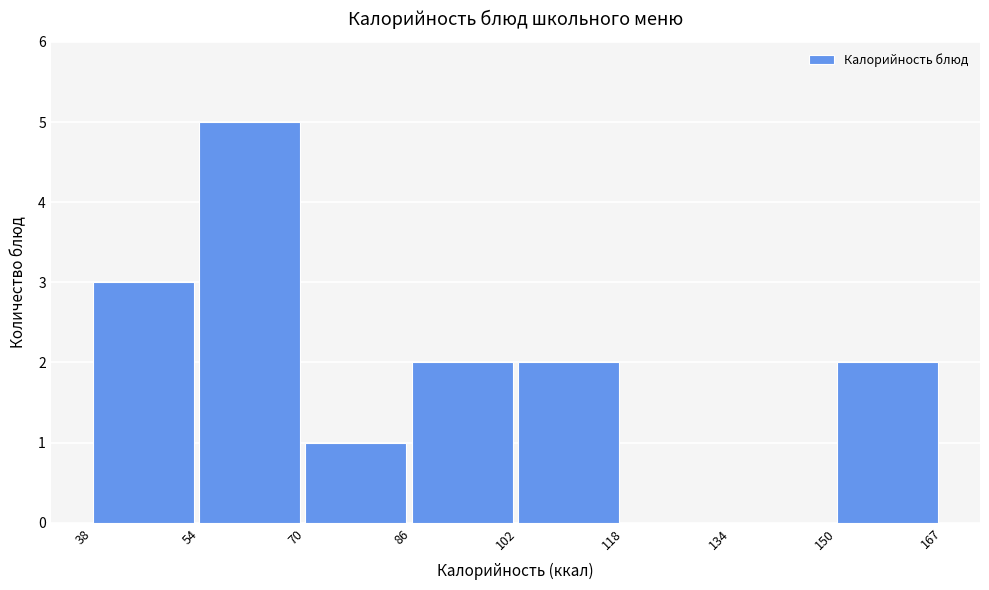

Reading left to right, list every bar in this chart as the range it spans on the x-axis followed by its height. The values are not printed on the chart, so give them approximately, as read against the axis.

38 to 54: 3
54 to 70: 5
70 to 86: 1
86 to 102: 2
102 to 118: 2
118 to 134: 0
134 to 150: 0
150 to 167: 2